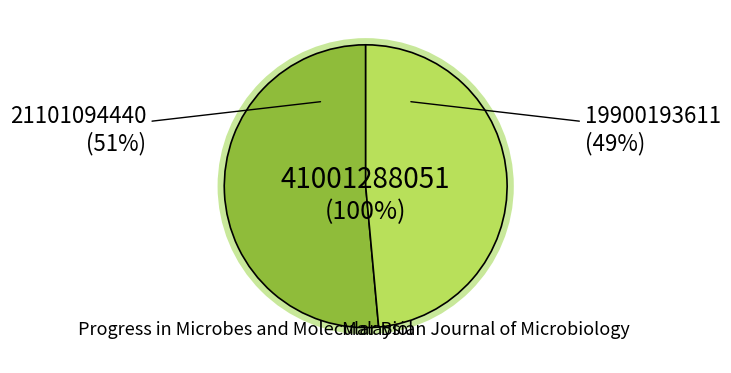

Which slice represents more than half of the pie?

1